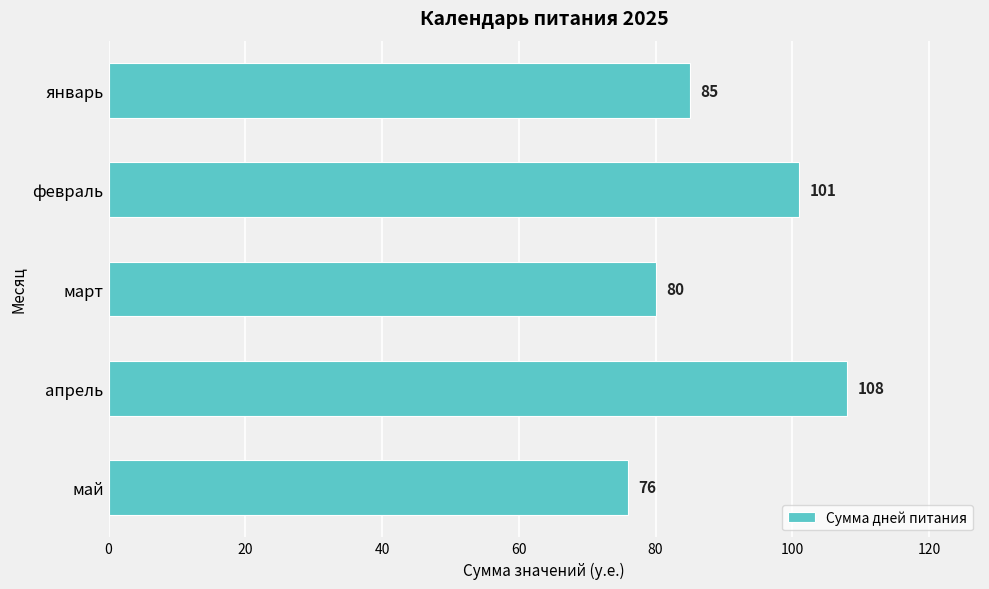

What is the ratio of the value at январь to the value at март?

1.1